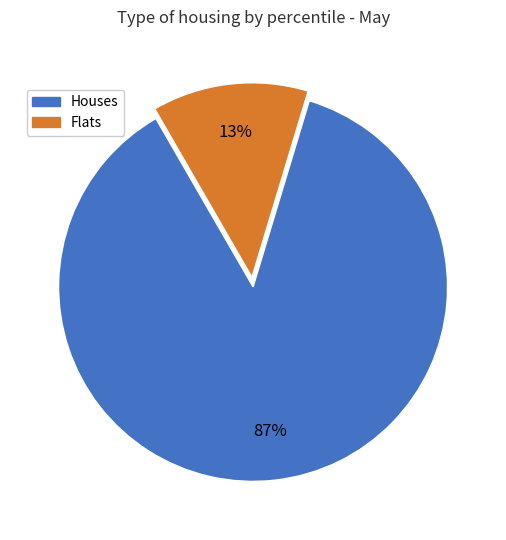

Count the number of slices in the pie.

2